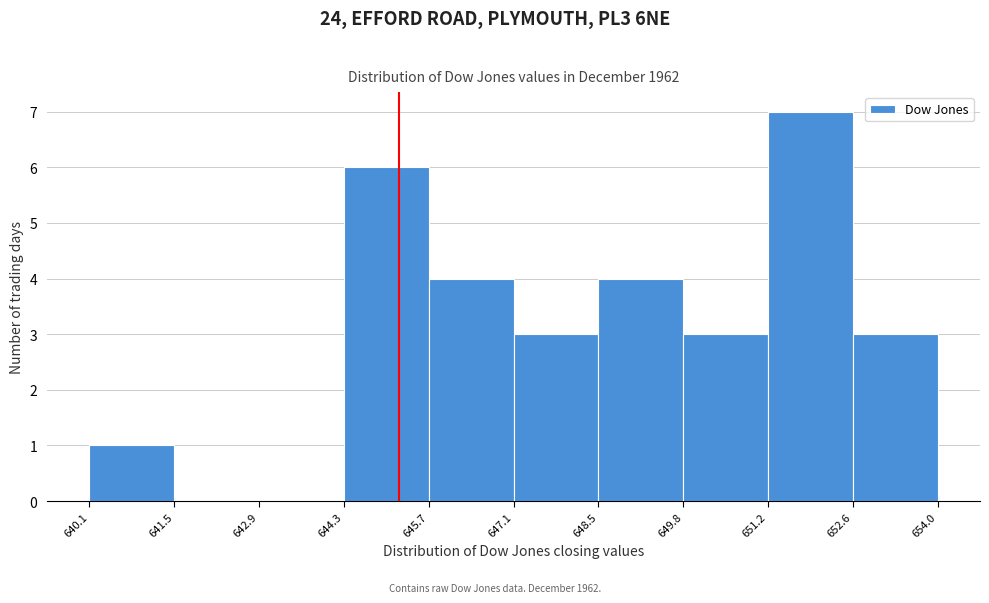

What is the height of the bar covering 644.3 to 645.7 on the x-axis? The values are not printed on the chart, so give them approximately, as read against the axis.

6